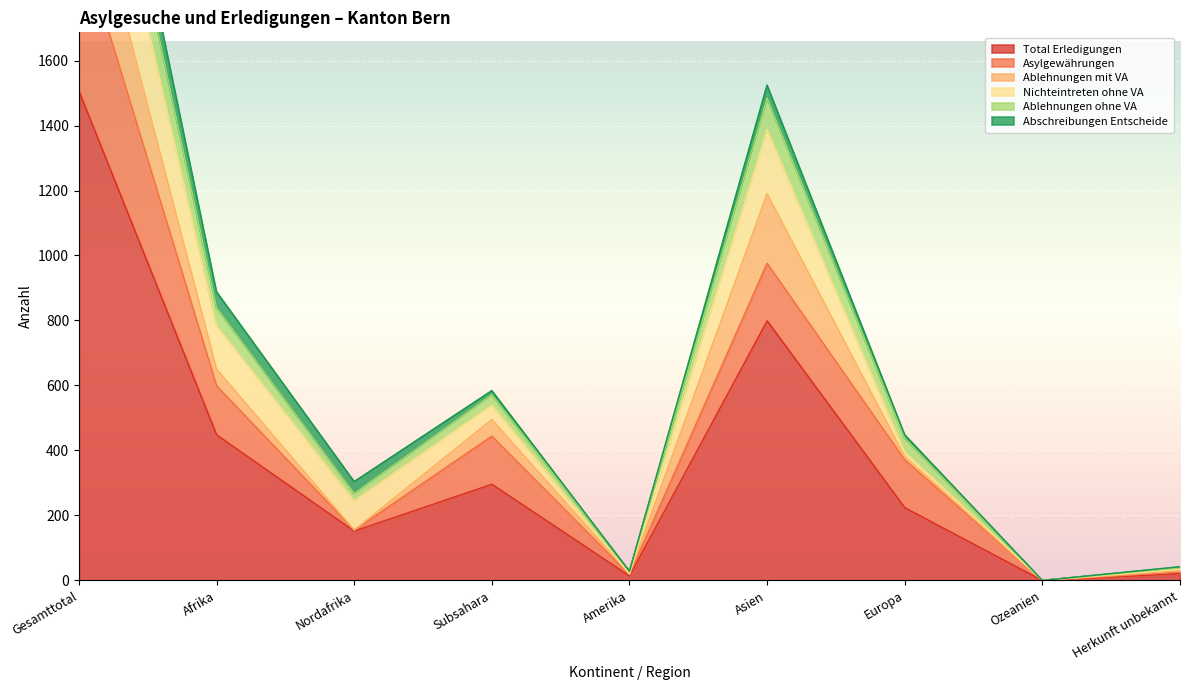

Between Nordafrika and Asien, which series saw the biggest shift?

Total Erledigungen